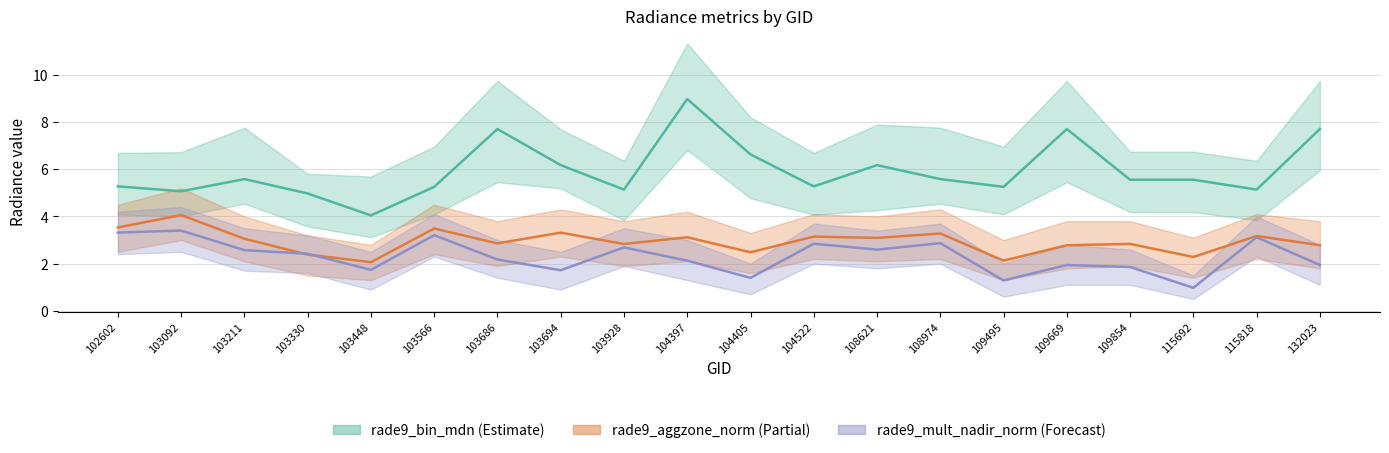

Reading right to left, list all the values displayed in this chart.

rade9_bin_mdn: 7.7	5.1	5.6	5.6	7.7	5.3	5.6	6.2	5.3	6.6	9.0	5.1	6.2	7.7	5.3	4.0	5.0	5.6	5.1	5.3
rade9_aggzone_norm: 2.8	3.2	2.3	2.8	2.8	2.1	3.3	3.1	3.1	2.5	3.1	2.8	3.3	2.9	3.5	2.1	2.4	3.1	4.1	3.5
rade9_mult_nadir_norm: 1.9	3.1	1.0	1.9	1.9	1.3	2.9	2.6	2.8	1.4	2.1	2.7	1.7	2.2	3.2	1.7	2.4	2.6	3.4	3.3